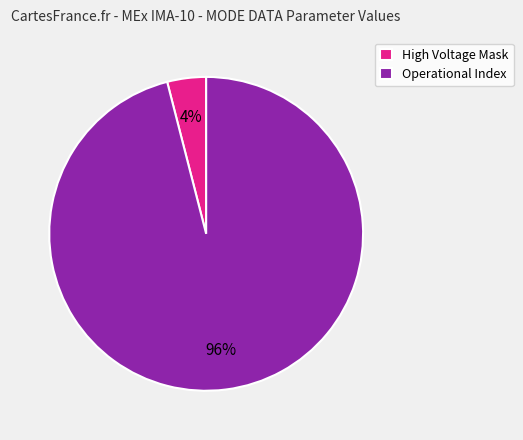

Is it true that High Voltage Mask is 11% of the pie?

False